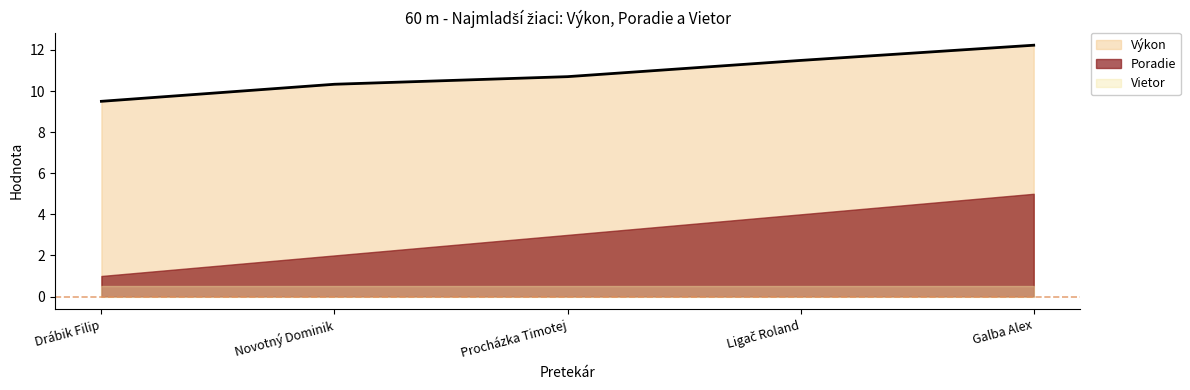

Which series has the widest spread of values?

Poradie